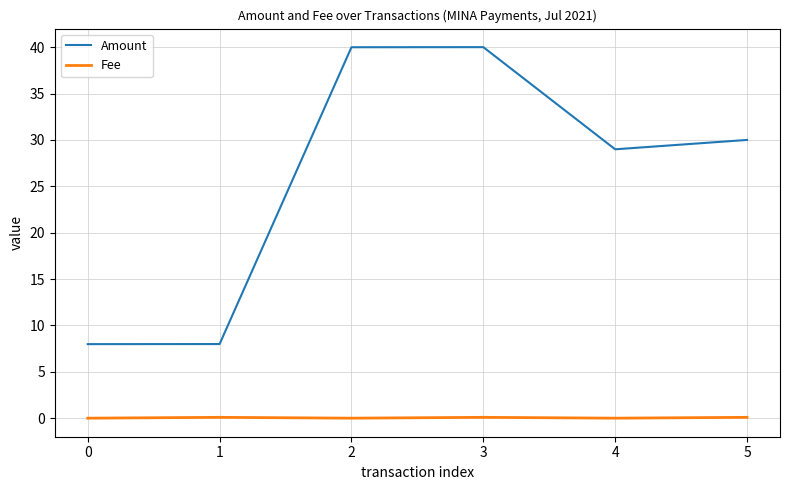

True or false: Fee and Amount intersect in this chart.

False